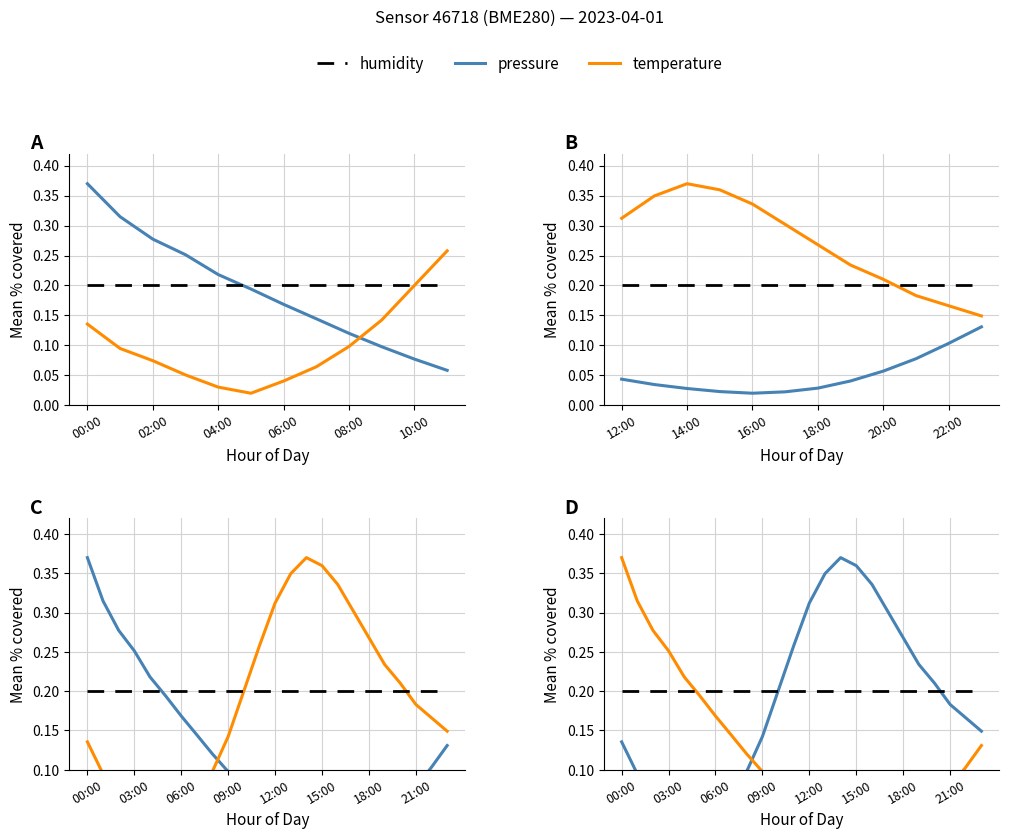

How many data points does each series have?

24